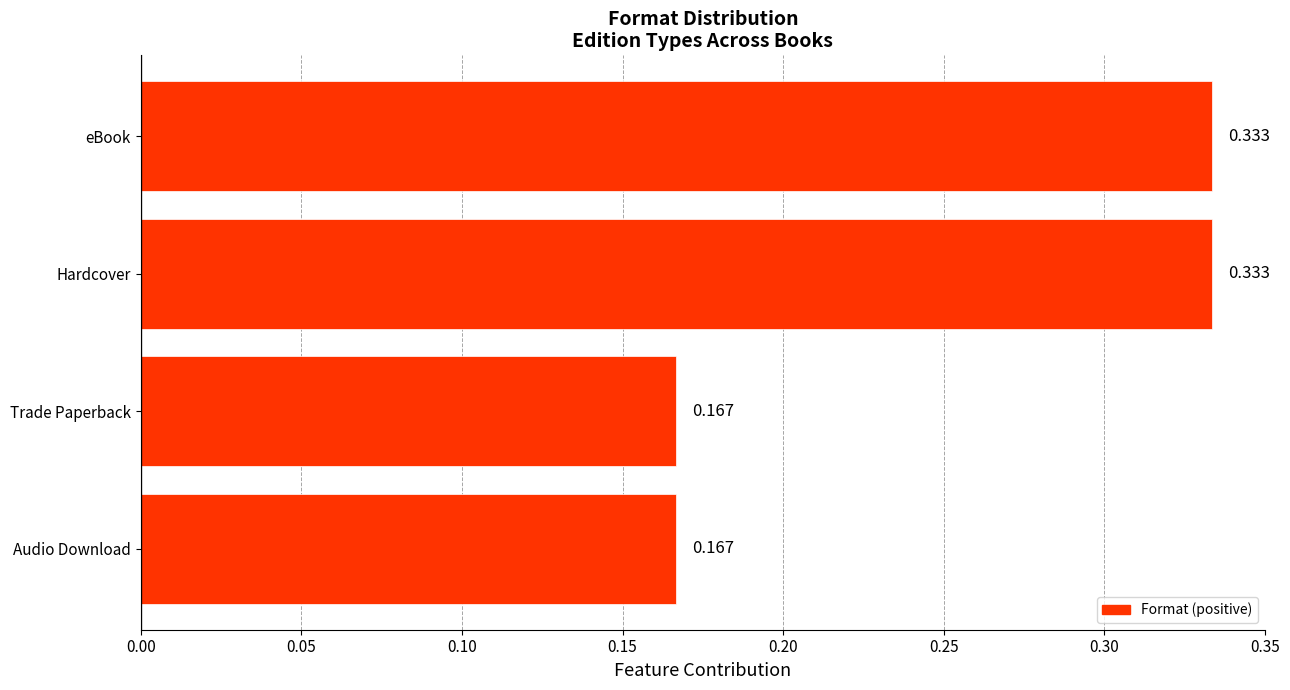

Which has a higher value, eBook or Audio Download?

eBook